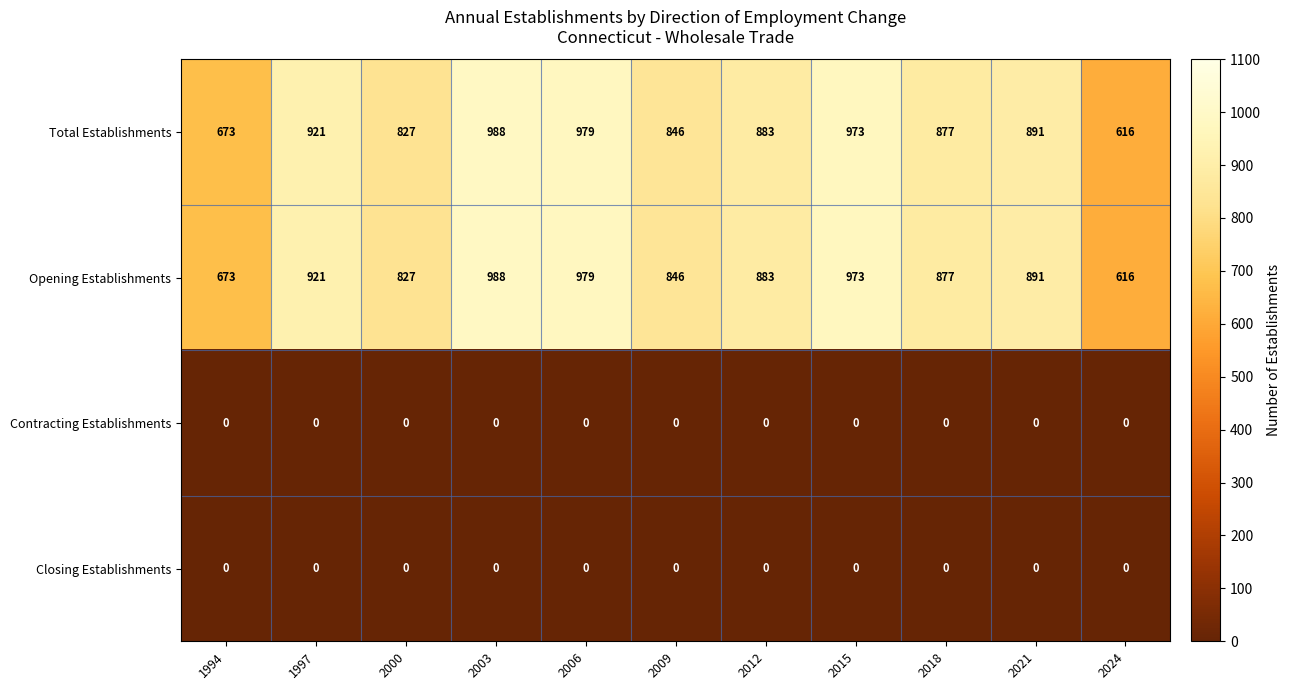

What is the total value across all series at 2021?

1782